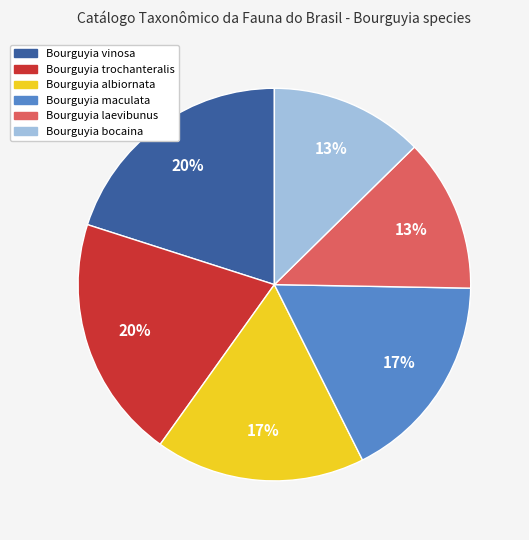

What percentage is the Bourguyia maculata slice, to the nearest percent?

17%